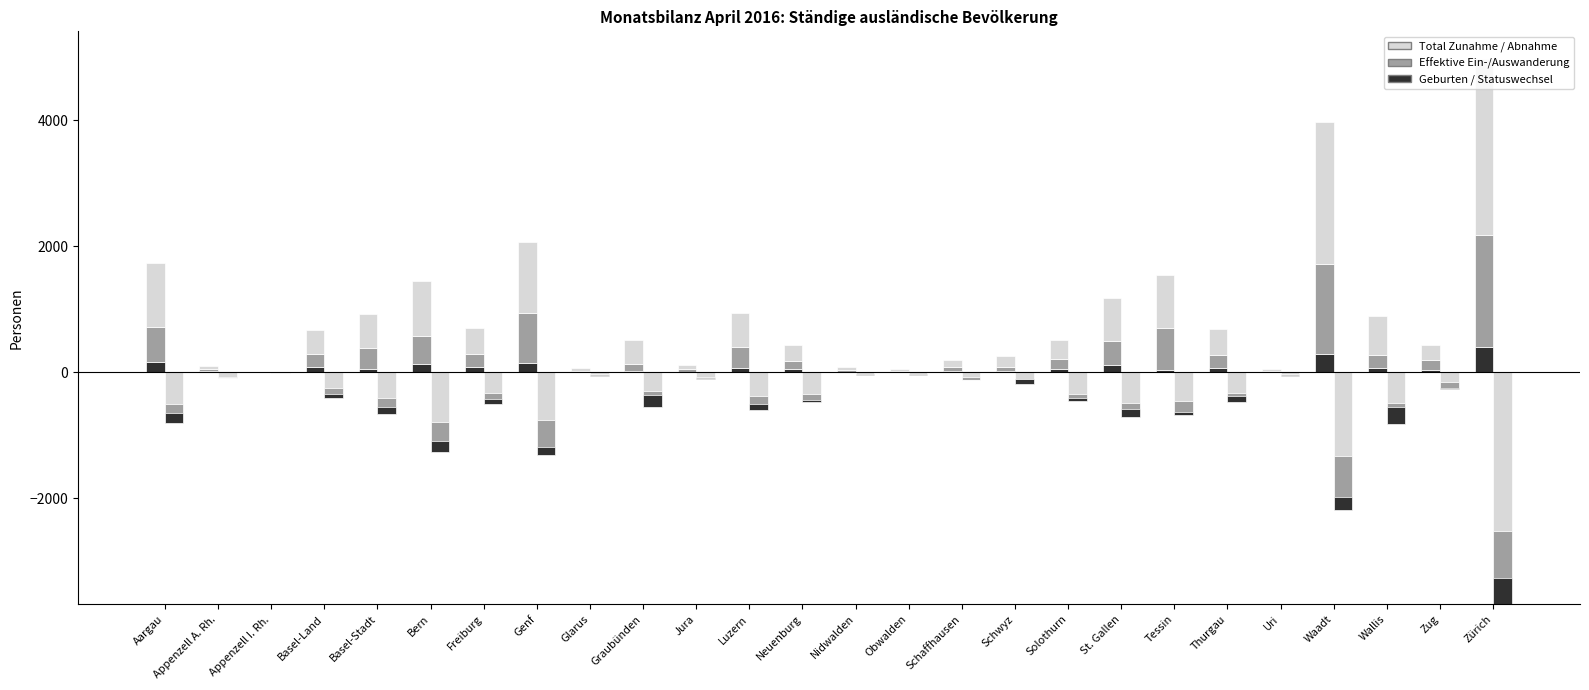

Is it true that Total Zunahme equals 397 at Zug?

False